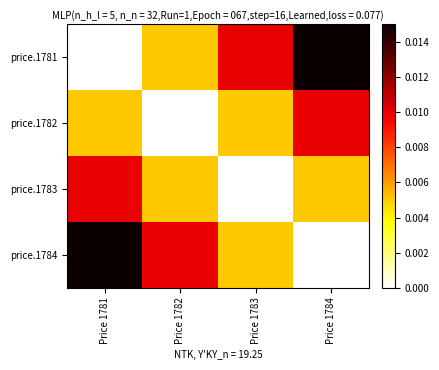

At how many categories does at least one series exceed 0?

4